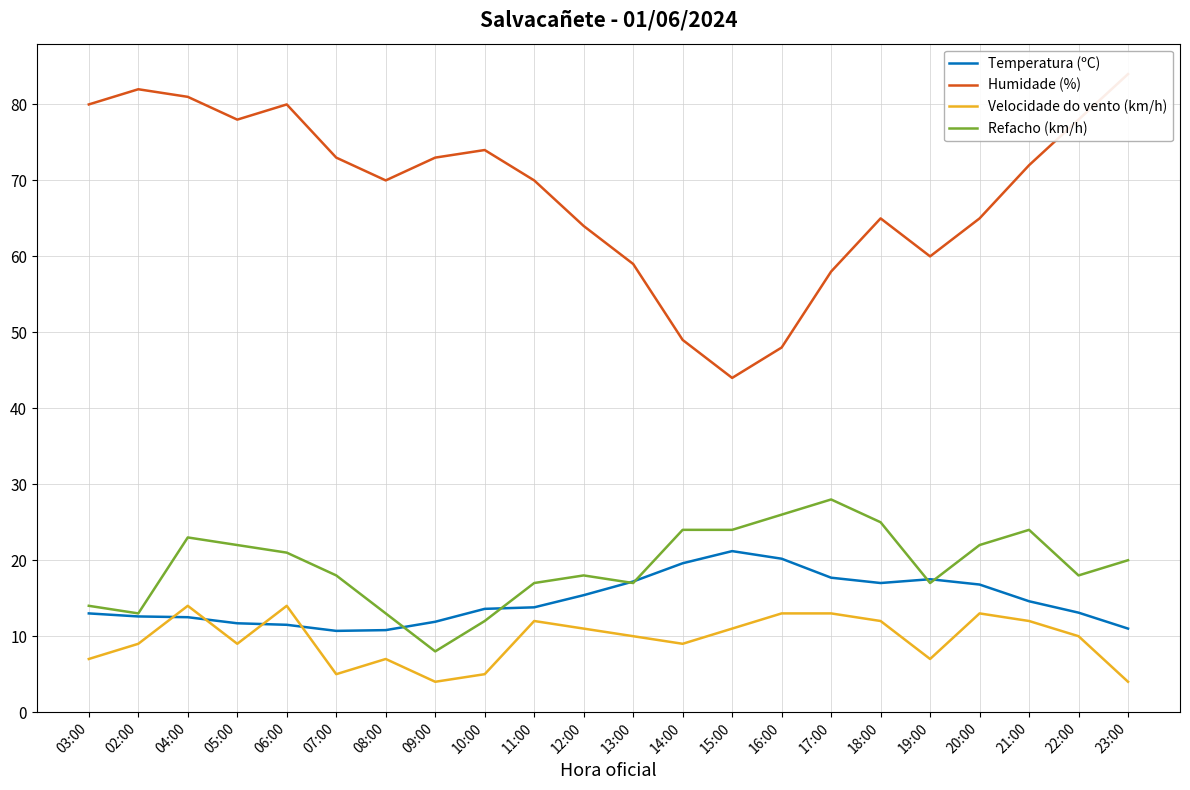

At which category is the sum across all series the highest?

04:00